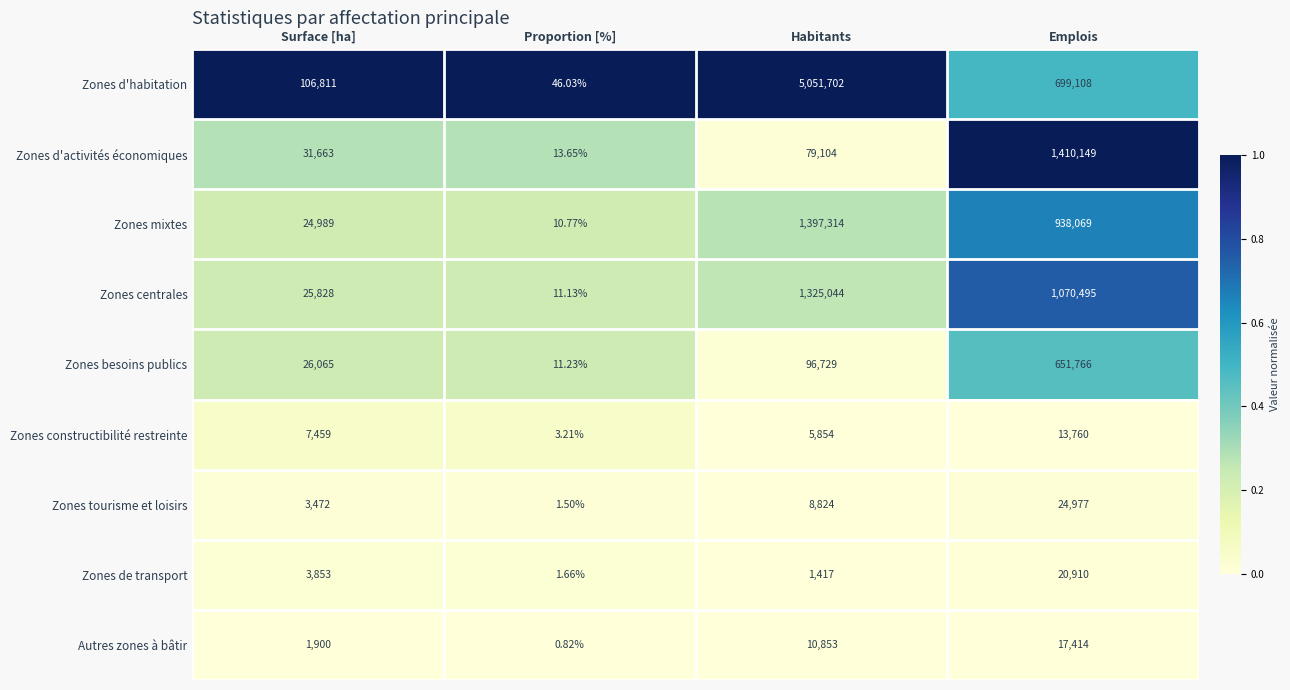

Which series changed the most between Proportion [%] and Habitants?

Zones d'habitation